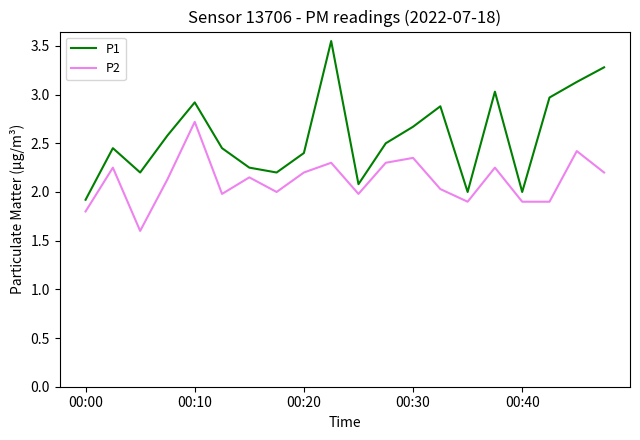

Rank the series by their maximum value, from lowest to highest.

P2, P1